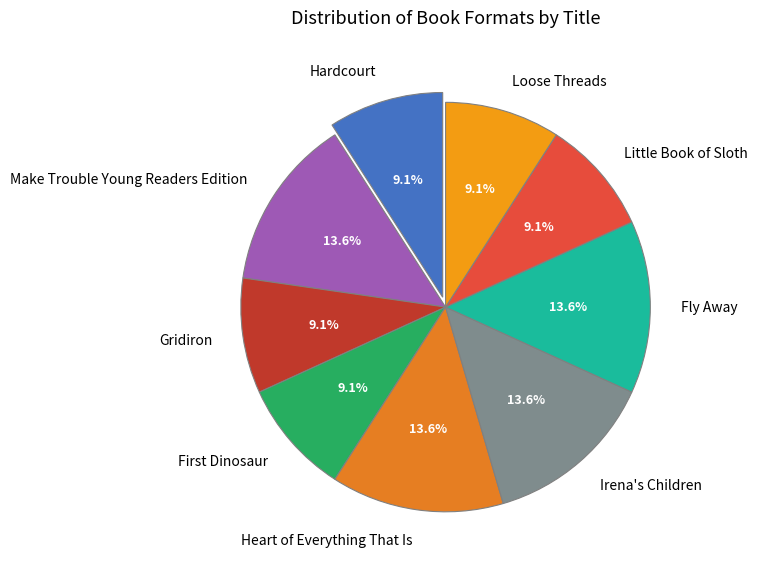

How many slices are in this pie chart?

9